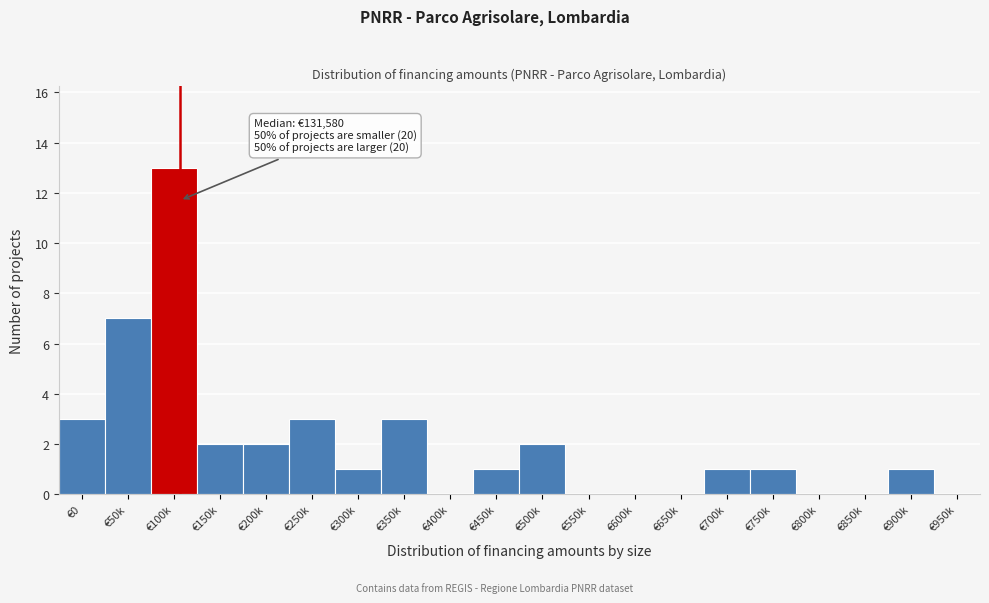

Reading left to right, extract all data points from this chart.

€0=3	€50k=7	€100k=13	€150k=2	€200k=2	€250k=3	€300k=1	€350k=3	€400k=0	€450k=1	€500k=2	€550k=0	€600k=0	€650k=0	€700k=1	€750k=1	€800k=0	€850k=0	€900k=1	€950k=0